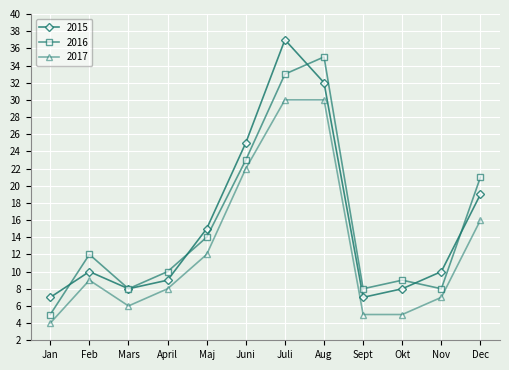

What is the difference between the highest and lowest values at Feb?

3